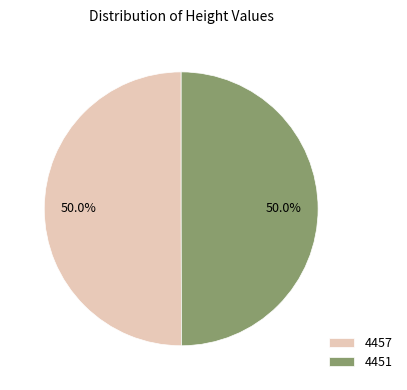

How much of the chart is everything except 4457?

50.0%